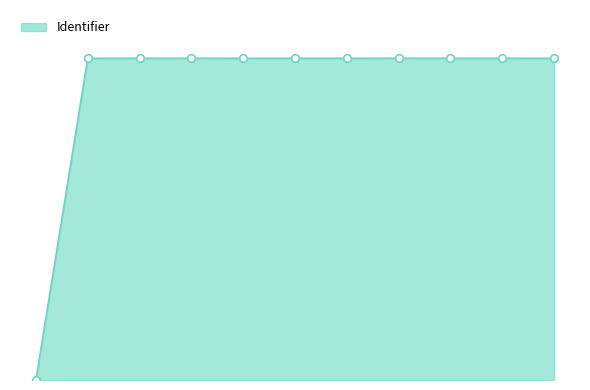

Is this an area chart (filled region under the line)?

Yes